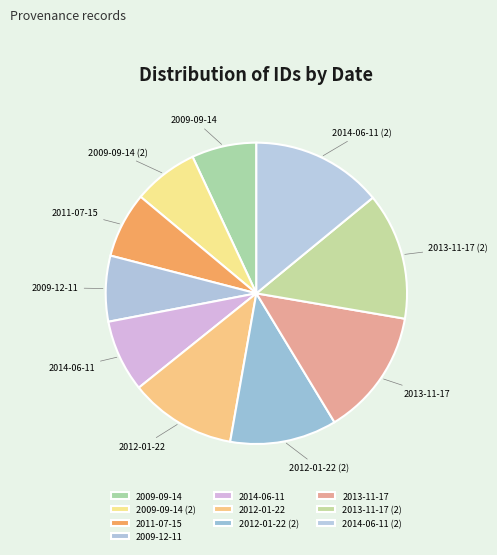

Which has a higher value, 2013-11-17 or 2009-09-14 (2)?

2013-11-17